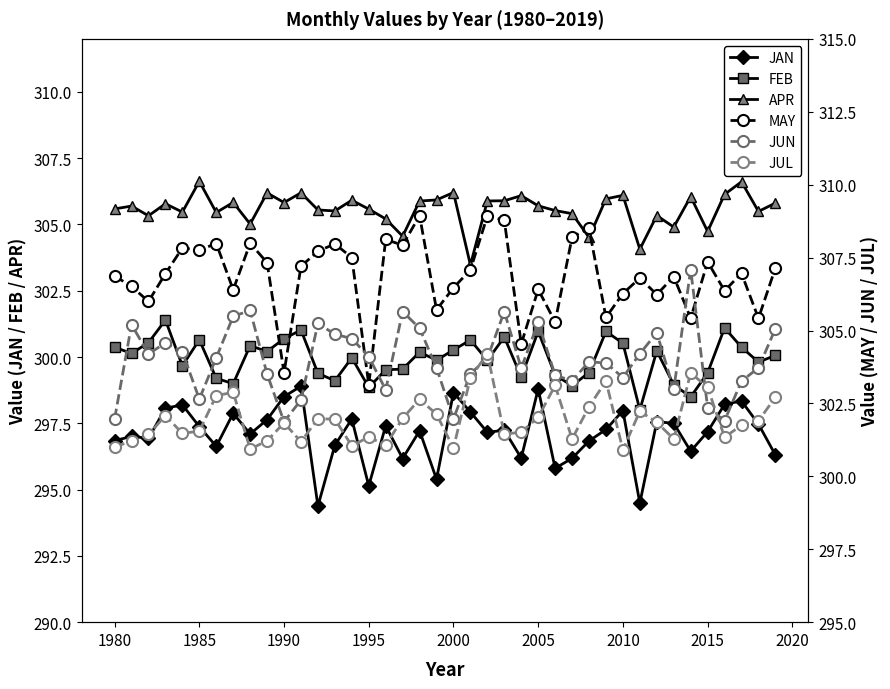

Rank the series by their maximum value, from lowest to highest.

JAN, FEB, JUL, APR, JUN, MAY